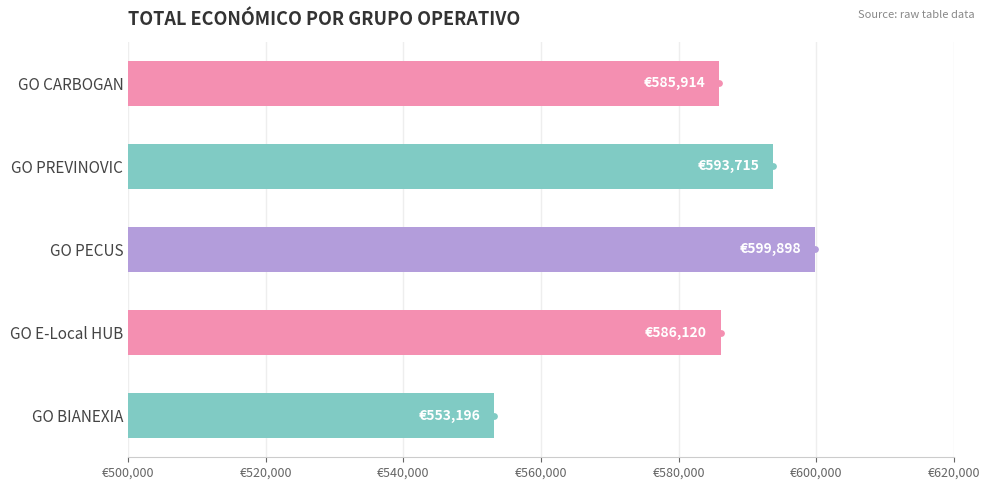

Which has a higher value, GO CARBOGAN or GO PREVINOVIC?

GO PREVINOVIC